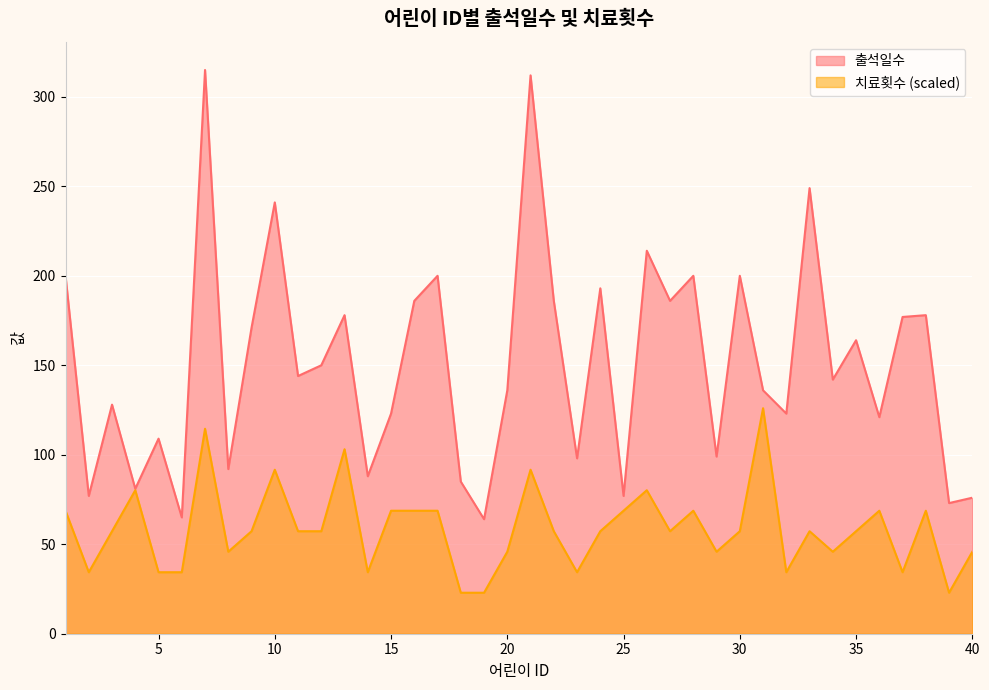

How many categories are shown in the chart?

40